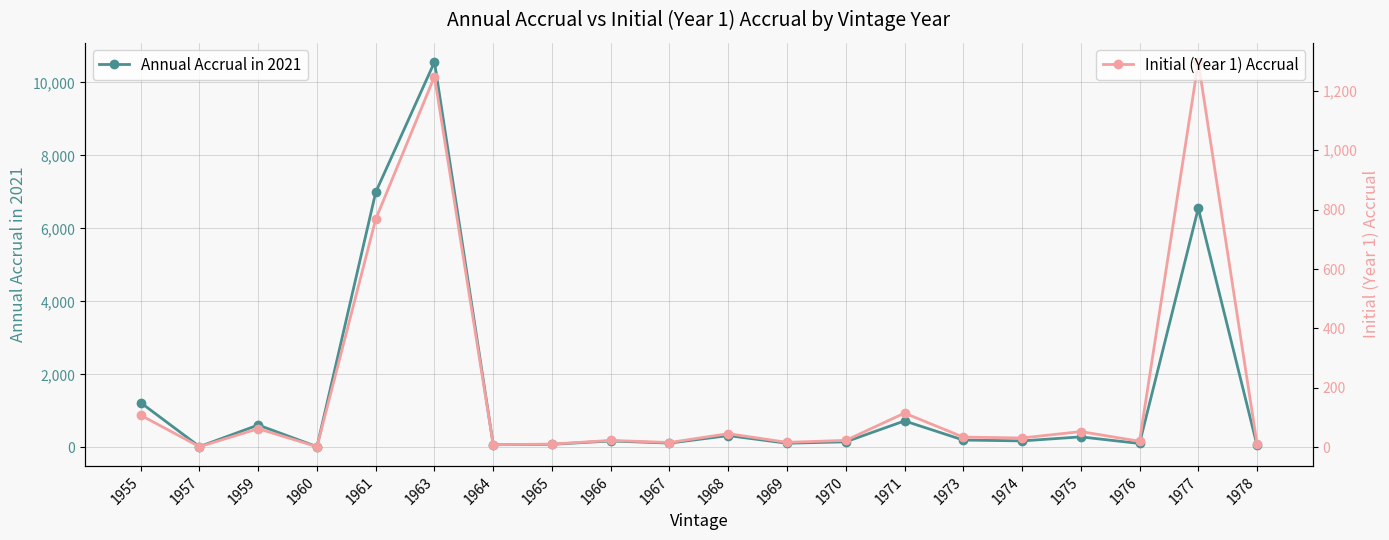

What value does the Annual Accrual in 2021 series have at 1957?

19.6